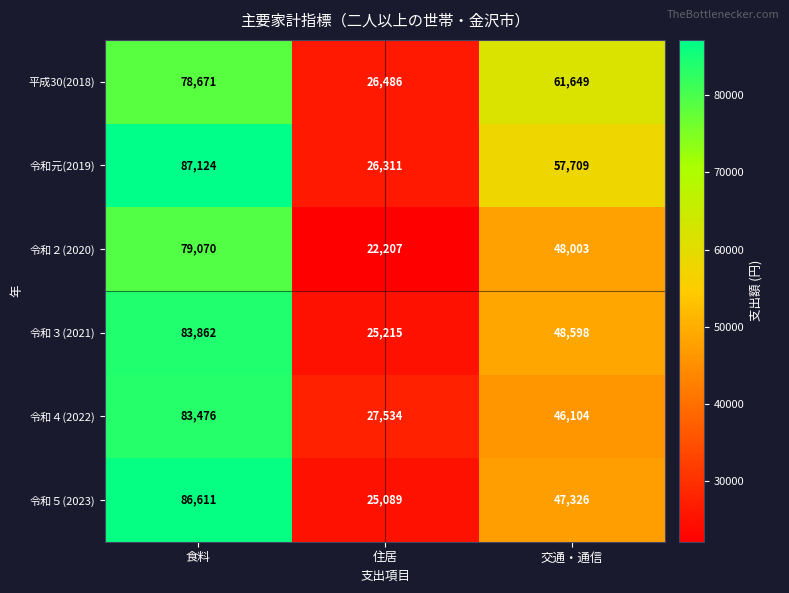

Reading left to right, transcribe all the data shown in this chart.

平成30(2018): 食料=78671	住居=26486	交通・通信=61649
令和元(2019): 食料=87124	住居=26311	交通・通信=57709
令和２(2020): 食料=79070	住居=22207	交通・通信=48003
令和３(2021): 食料=83862	住居=25215	交通・通信=48598
令和４(2022): 食料=83476	住居=27534	交通・通信=46104
令和５(2023): 食料=86611	住居=25089	交通・通信=47326